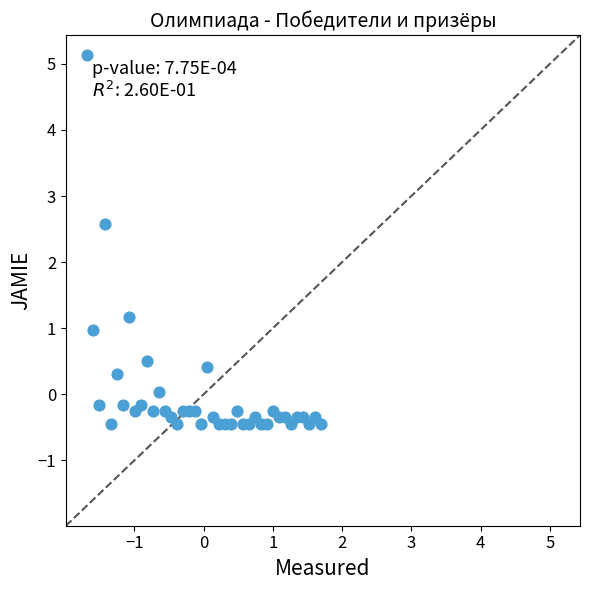

What is the range of X values (max minus min)?

3.4